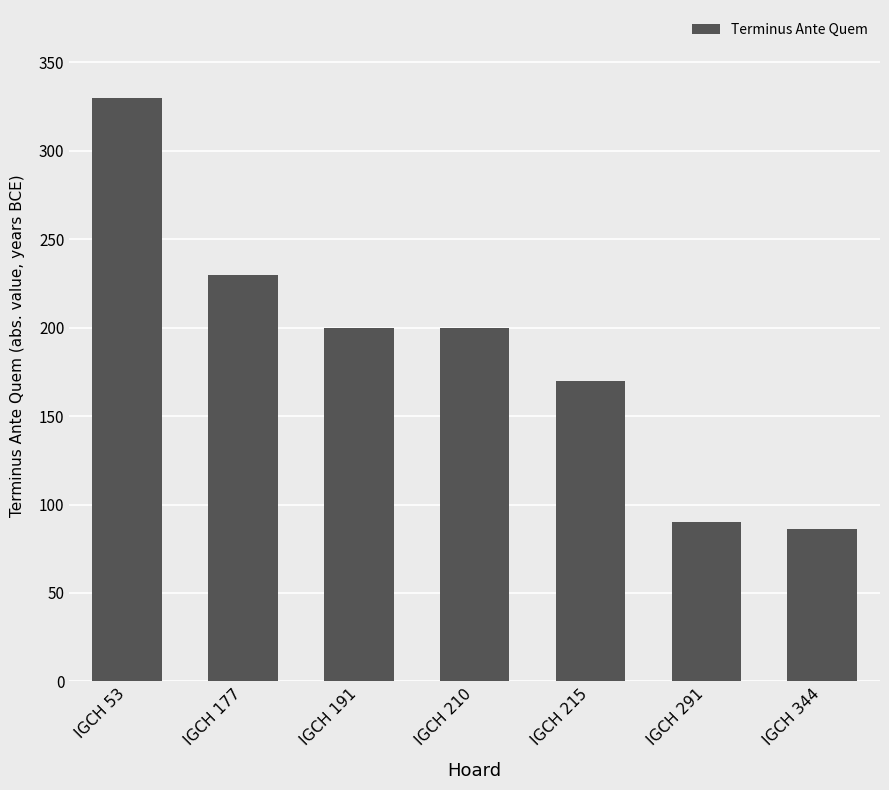

Which has a higher value, IGCH 177 or IGCH 191?

IGCH 177